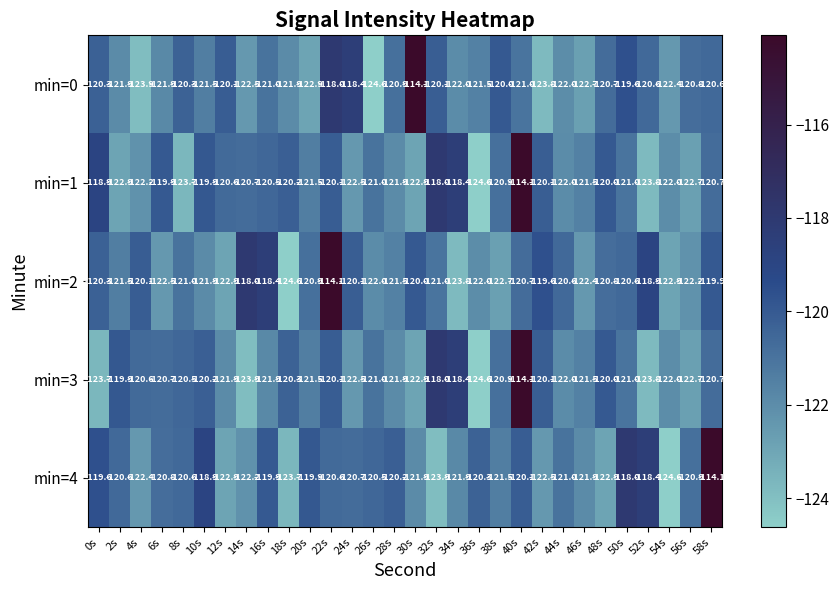

True or false: min=1 has a value of -59.8 at 34s.

False